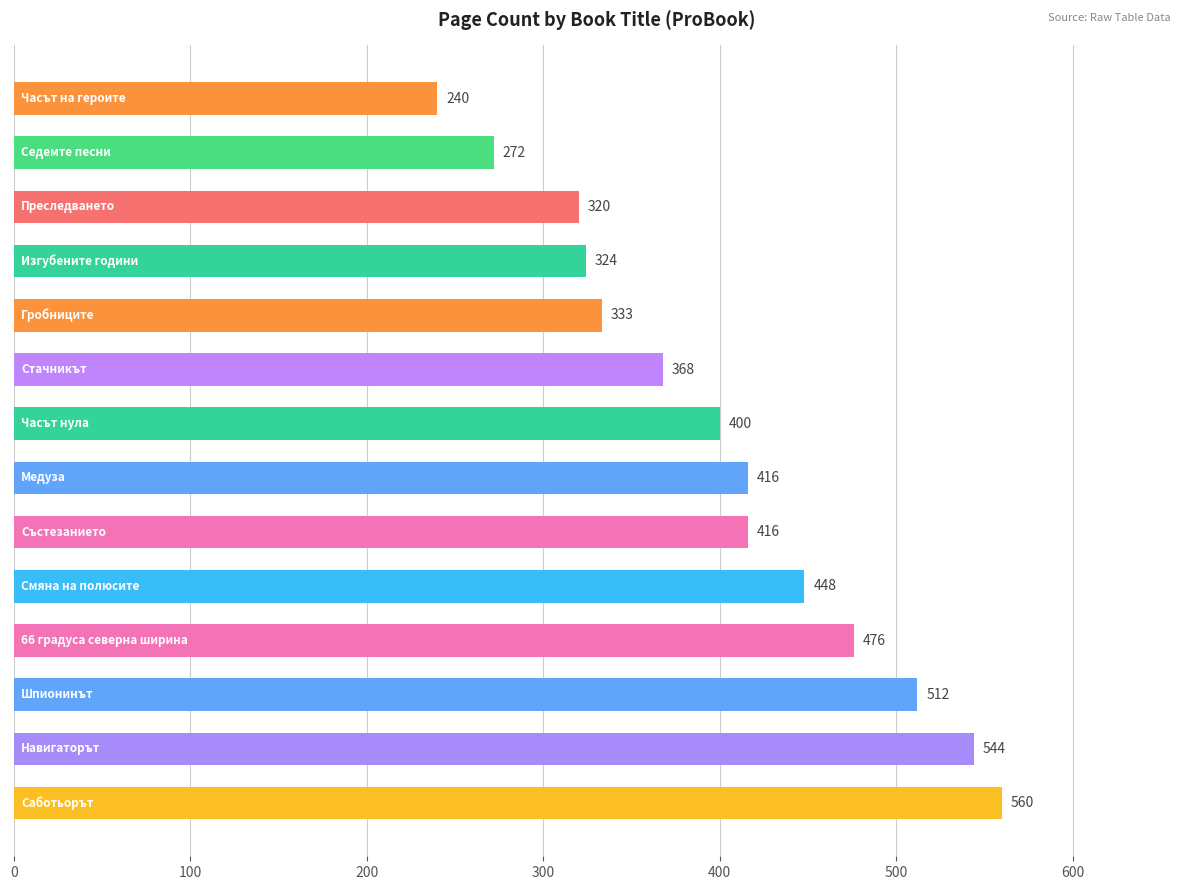

What is the minimum value shown in the chart?

240